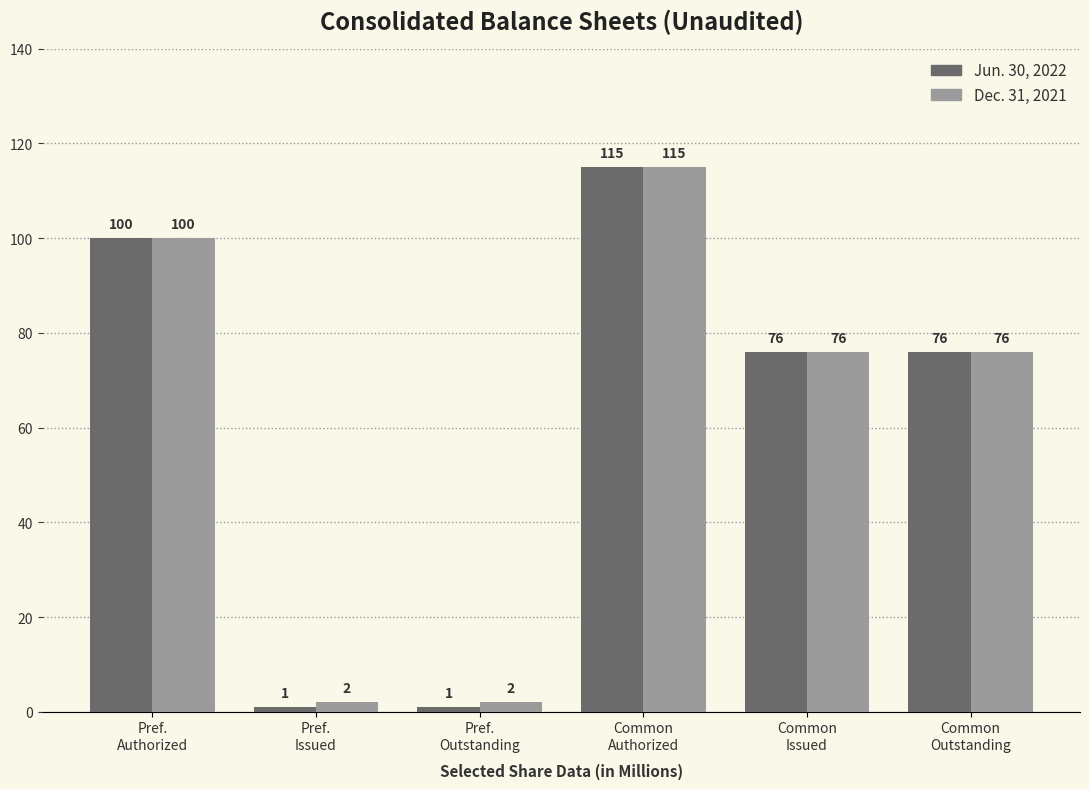

How many values in the Dec. 31, 2021 series are below 76?

2